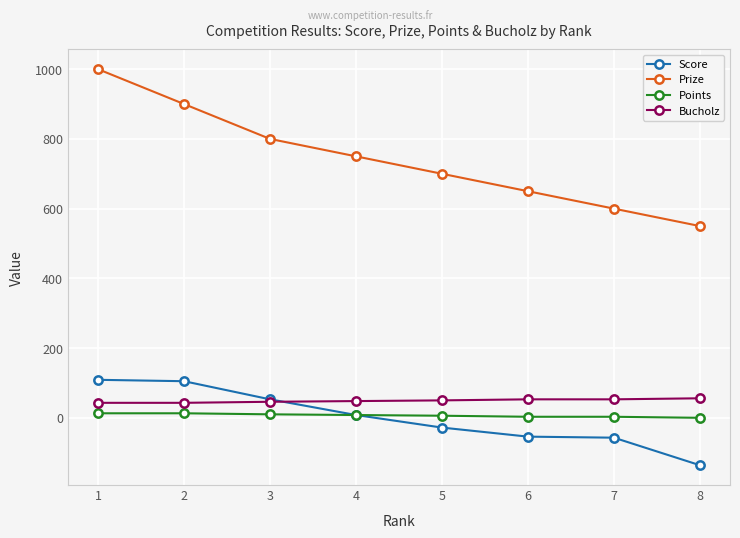

Which series has the largest total across all categories?

Prize